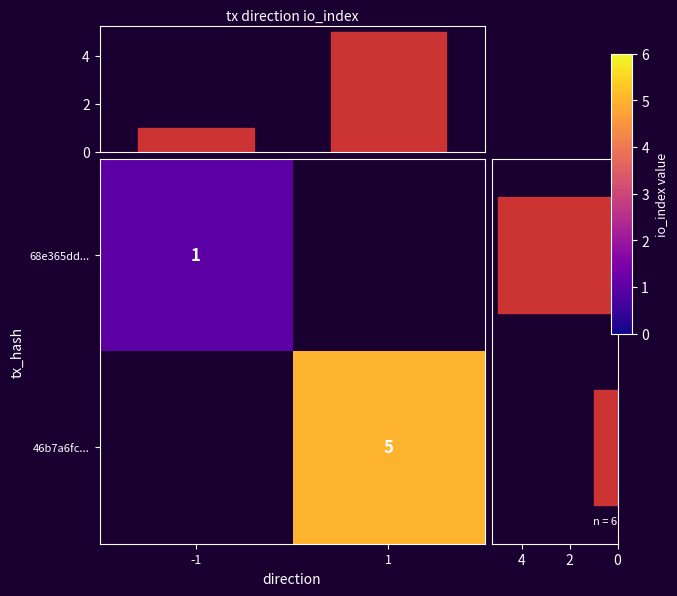

Is it true that col_sum equals 7.1 at 1?

False